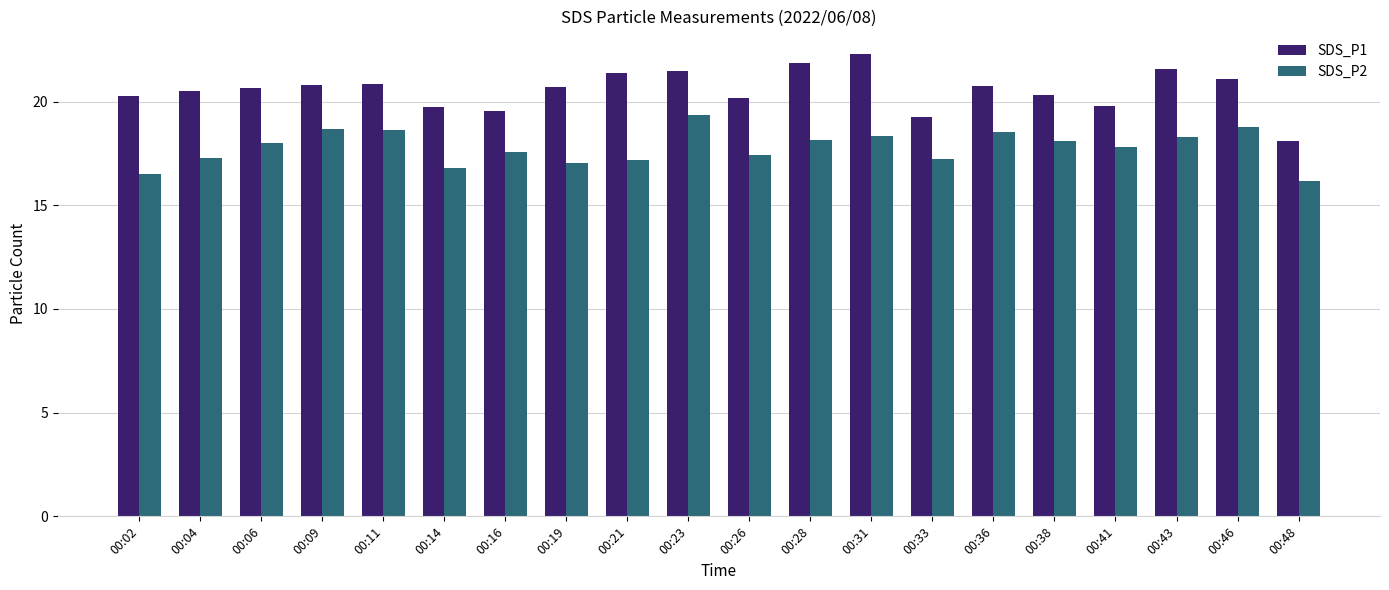

The SDS_P2 series shows 17.8 at 00:41. True or false?

True